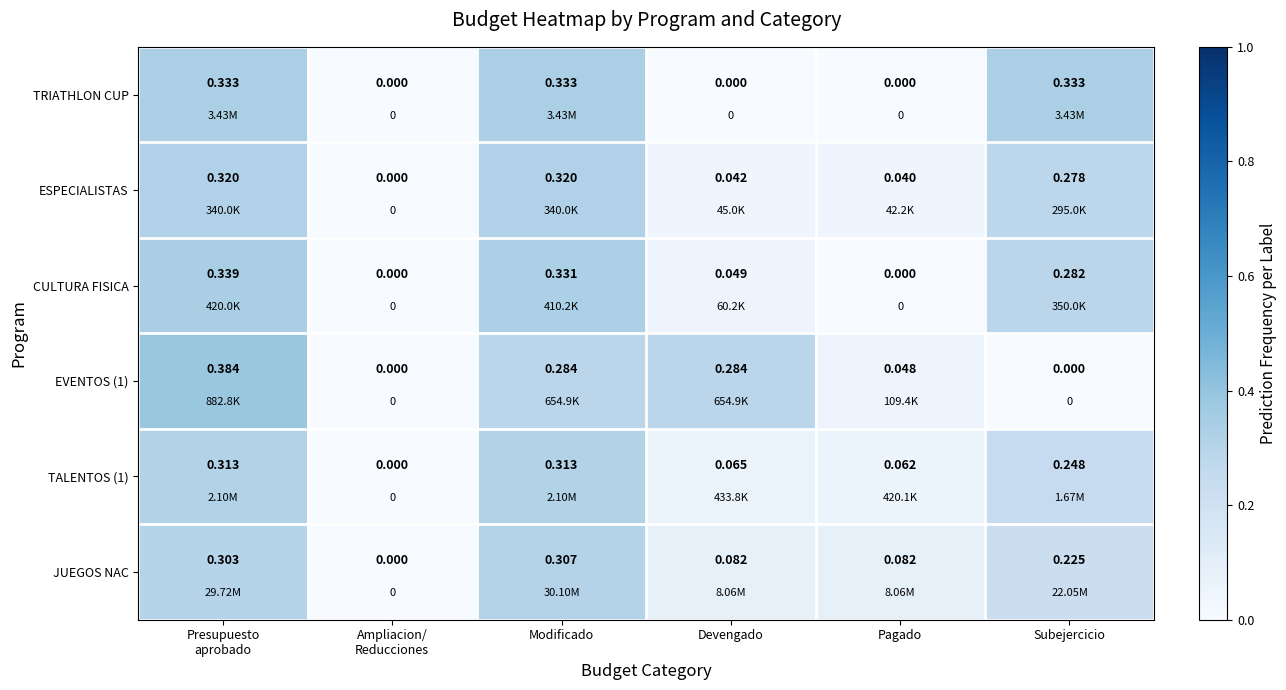

How many values in the ESPECIALISTAS series exceed 0?

5